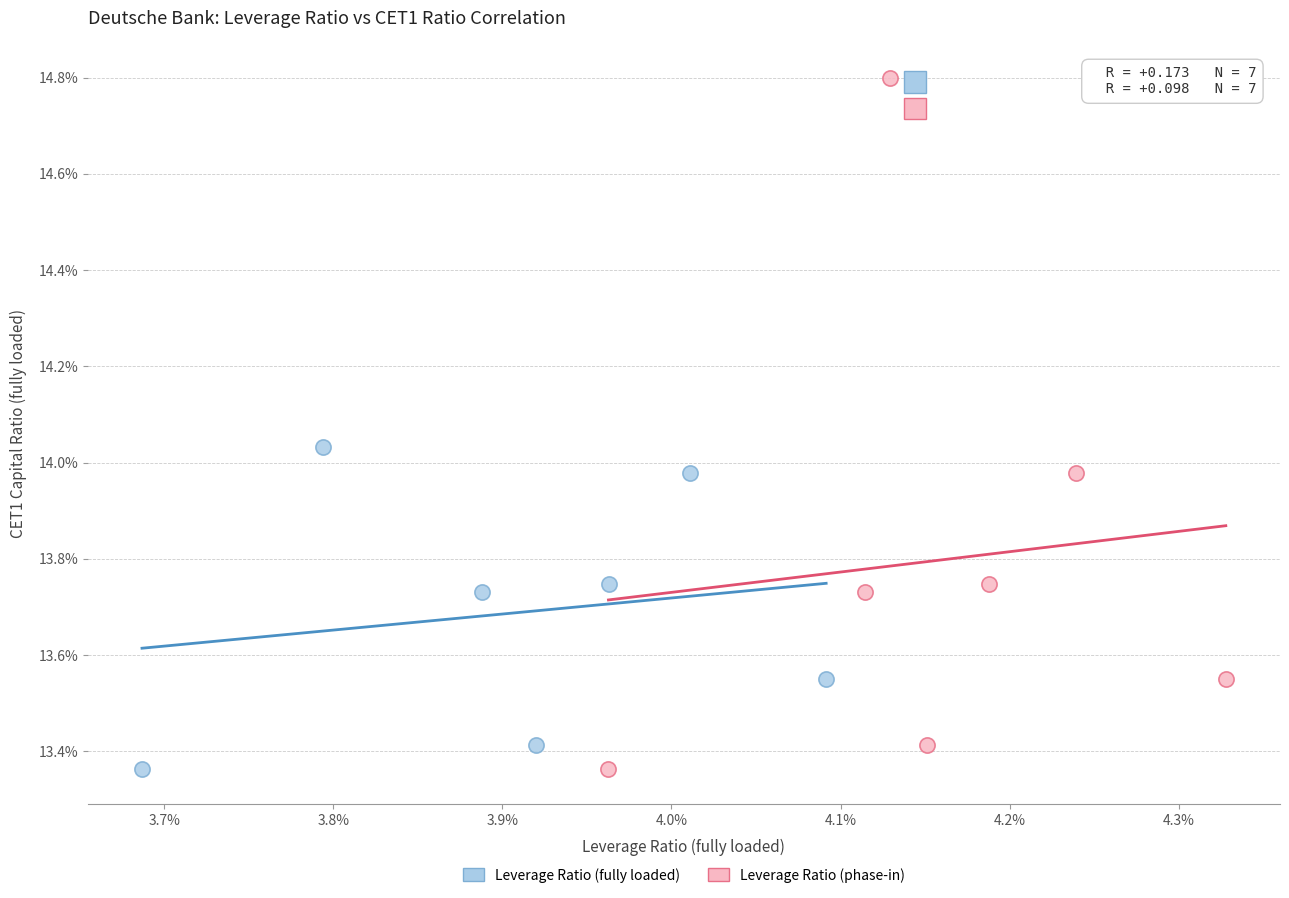

Which series reaches the maximum Y coordinate?

Leverage Ratio (phase-in)